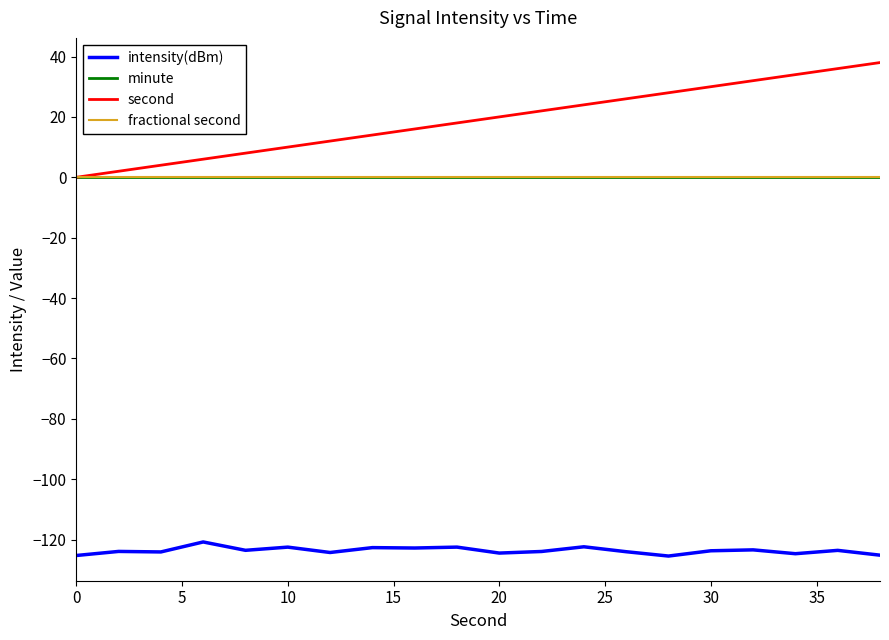

Is this an area chart (filled region under the line)?

No